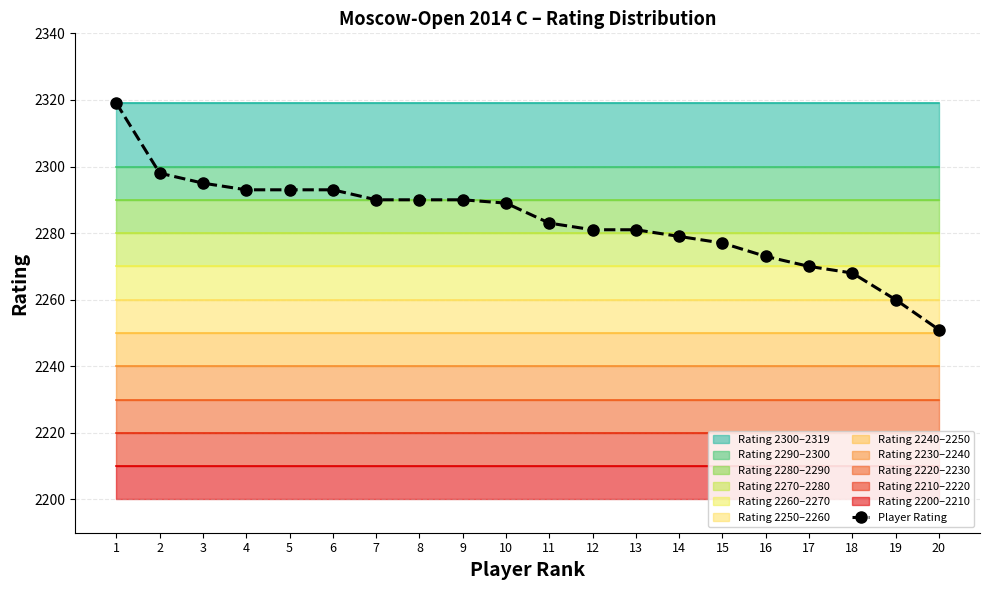

Reading left to right, transcribe all the data shown in this chart.

2319	2298	2295	2293	2293	2293	2290	2290	2290	2289	2283	2281	2281	2279	2277	2273	2270	2268	2260	2251